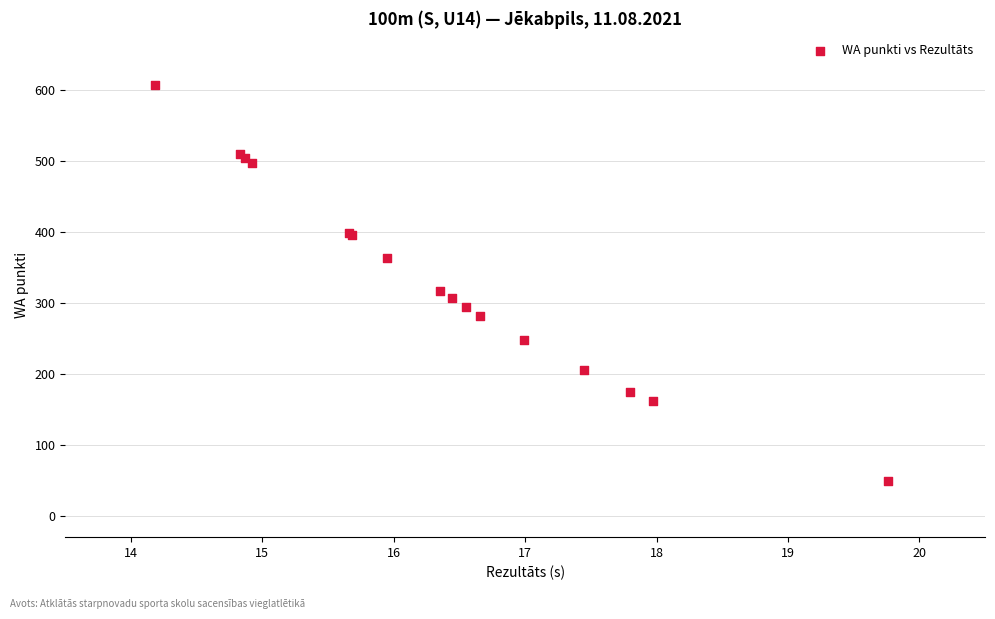

What Y value in the scatter plot is closest to 327?

316